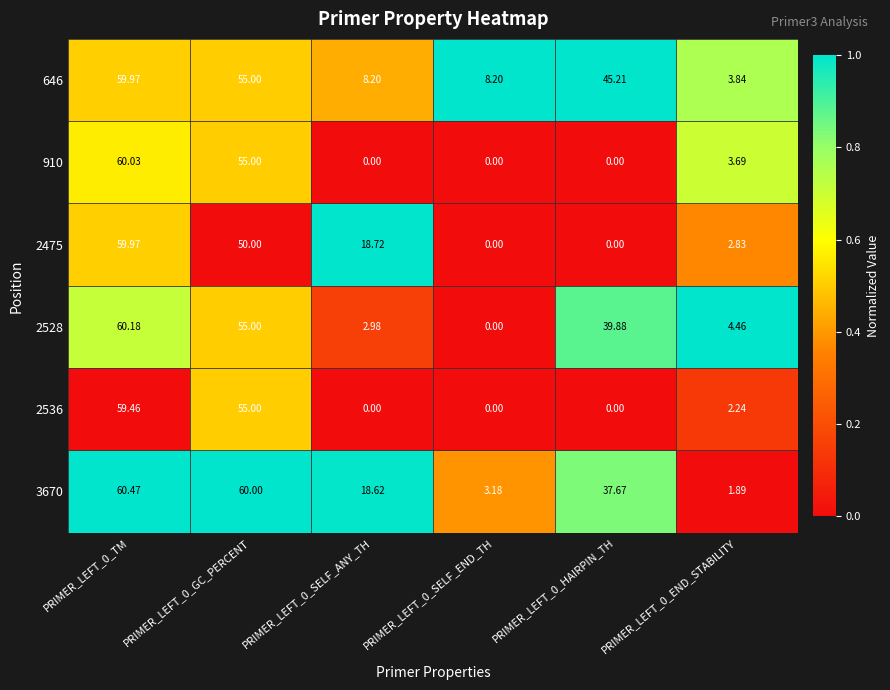

Which series has the widest spread of values?

2528